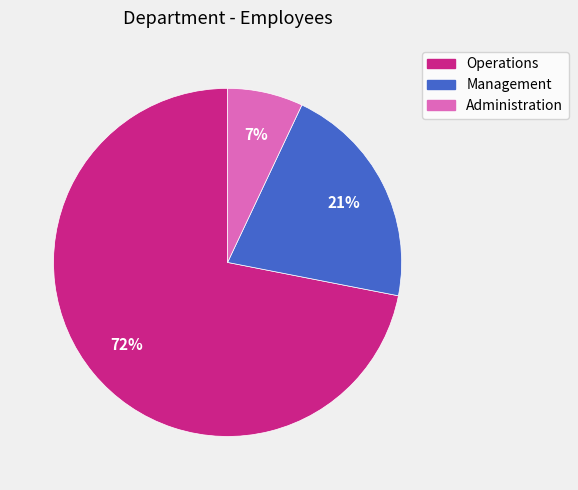

True or false: Administration accounts for 7% of the total.

True